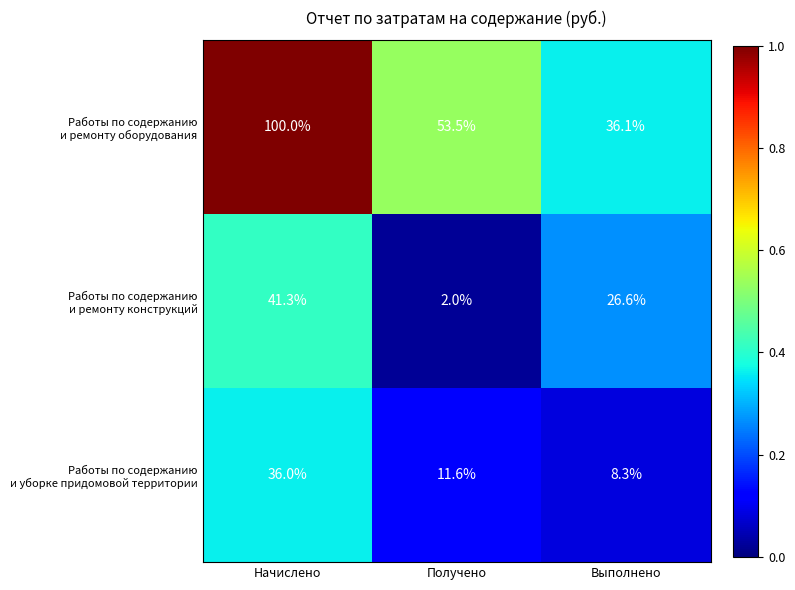

How many distinct data groups are displayed?

3